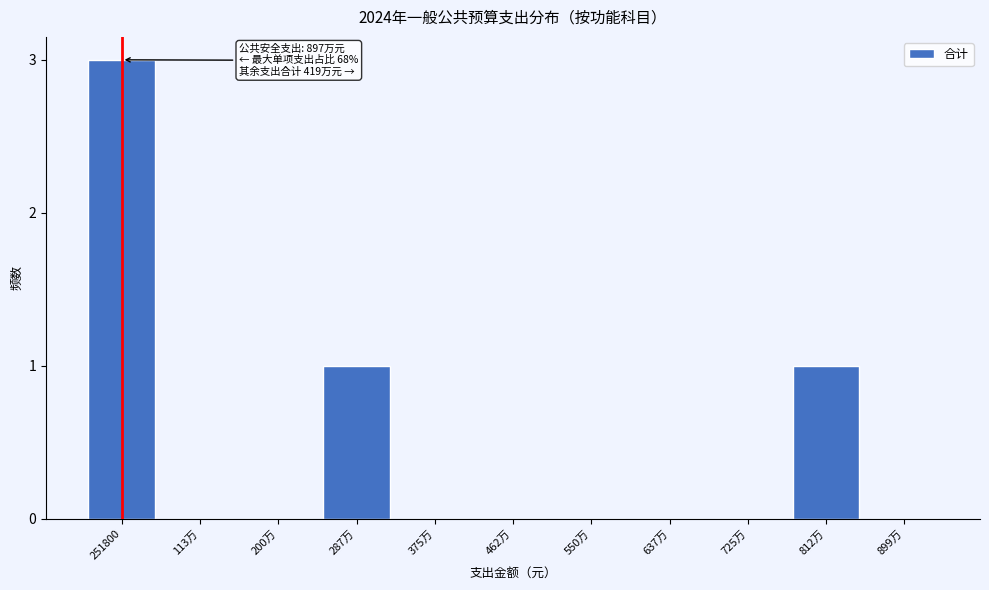

Reading right to left, list all the values displayed in this chart.

899万=0	812万=1	725万=0	637万=0	550万=0	462万=0	375万=0	287万=1	200万=0	113万=0	251800=3